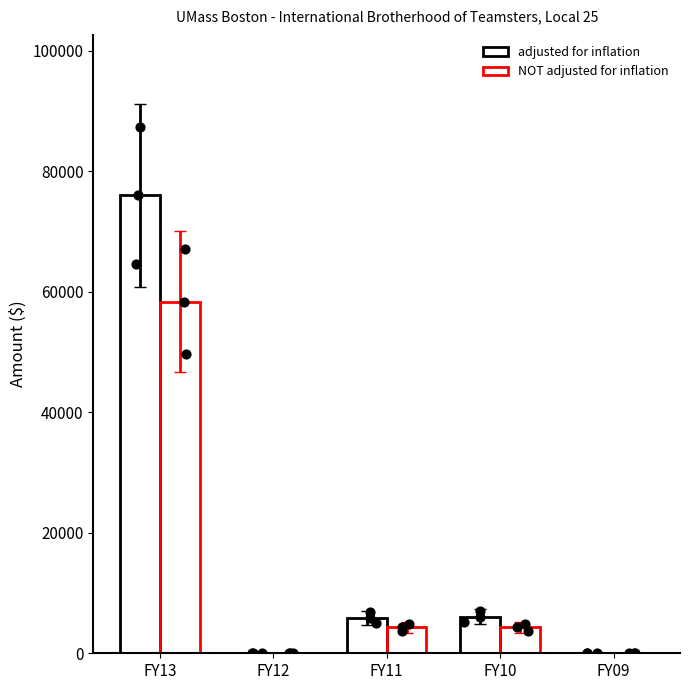

What is the total value across all series at FY11?

10184